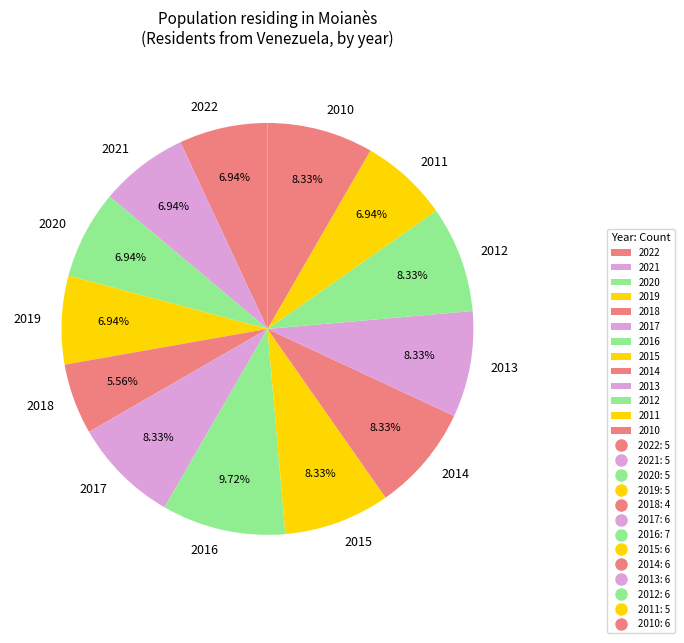

Between 2017 and 2016, which is larger?

2016